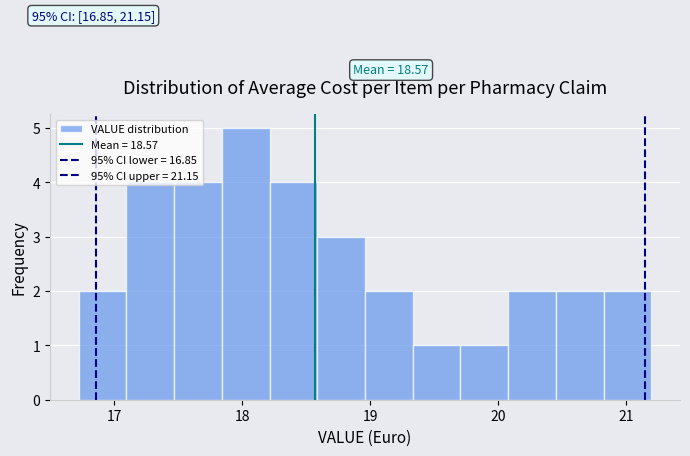

Around what value on the x-axis is the tallest bar? Give the approximate position of its centre, as read against the axis.

18.0